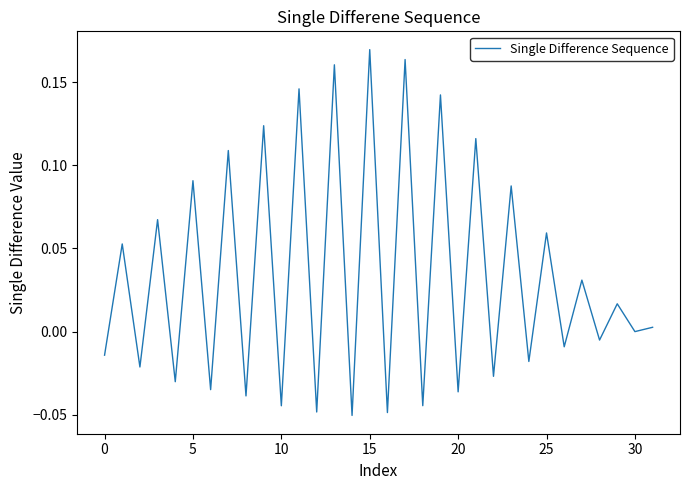

Does the chart display data point markers on the line(s)?

No